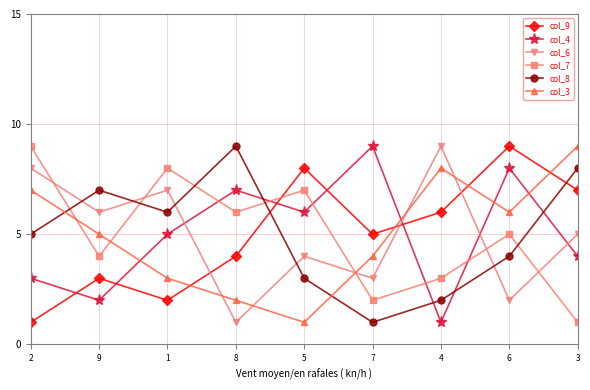

At 9, list the series in order from largest to smallest.

col_8, col_6, col_3, col_7, col_9, col_4